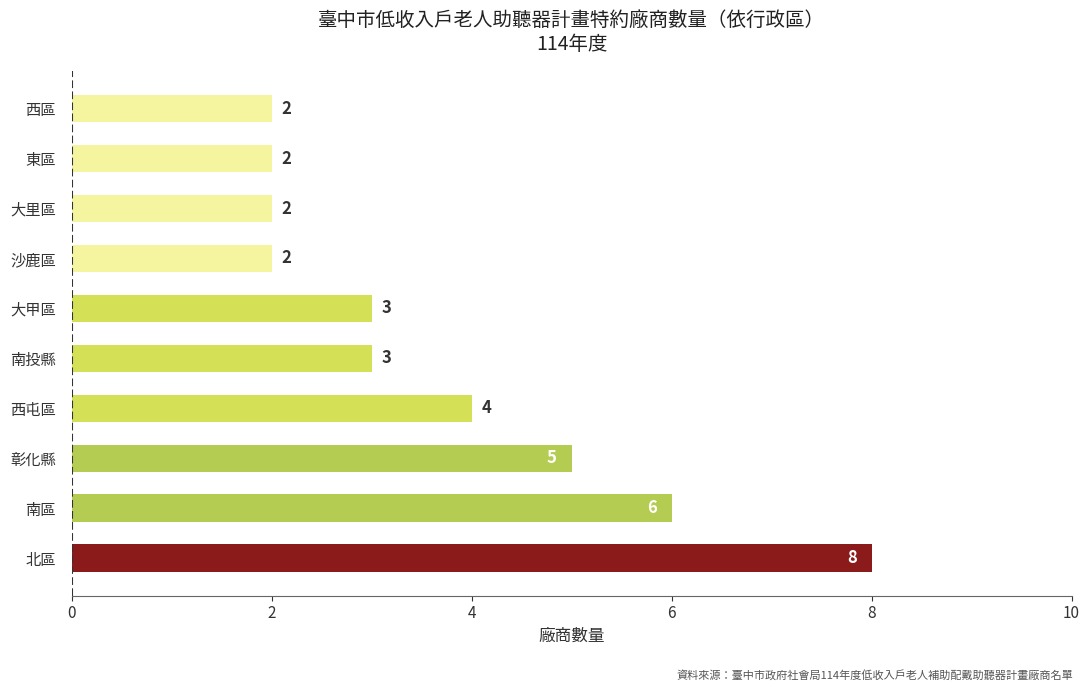

The chart shows a value of 1 at 南投縣. True or false?

False